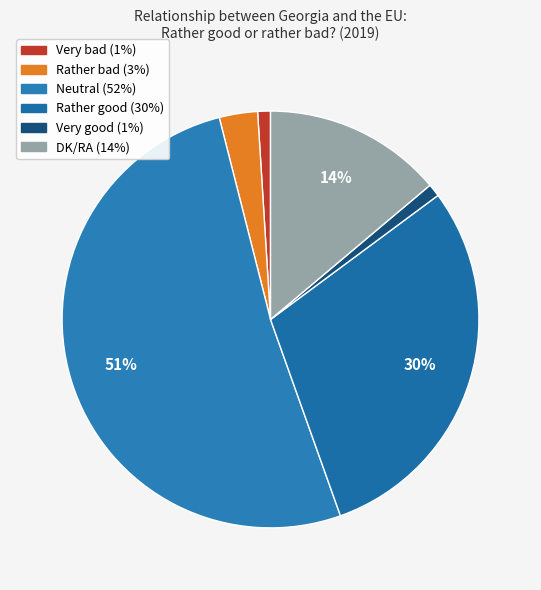

To the nearest percent, what is the difference between the Very bad and Neutral slice percentages?

50%